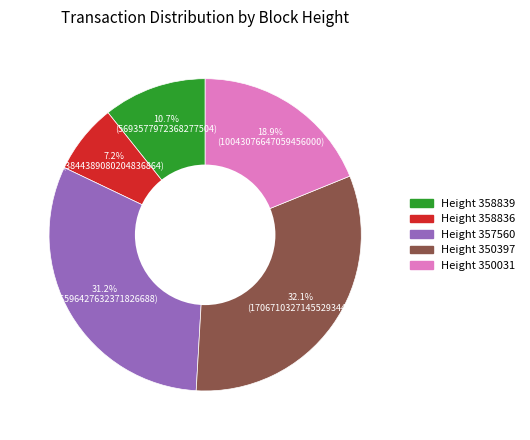

Does any single category account for the majority?

No